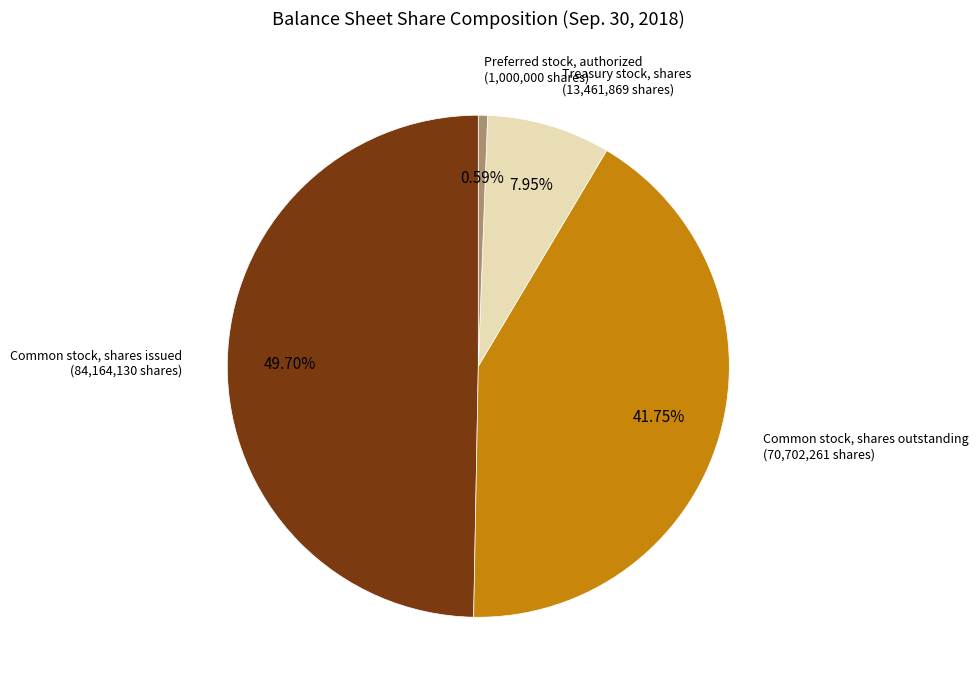

Is there a majority slice in this chart?

No